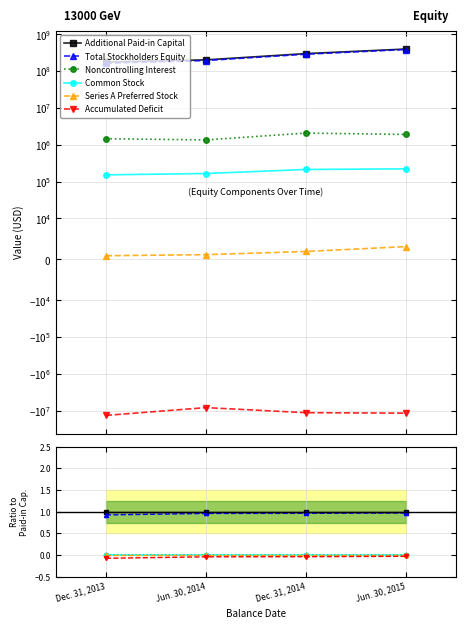

At how many categories does at least one series exceed 0?

4